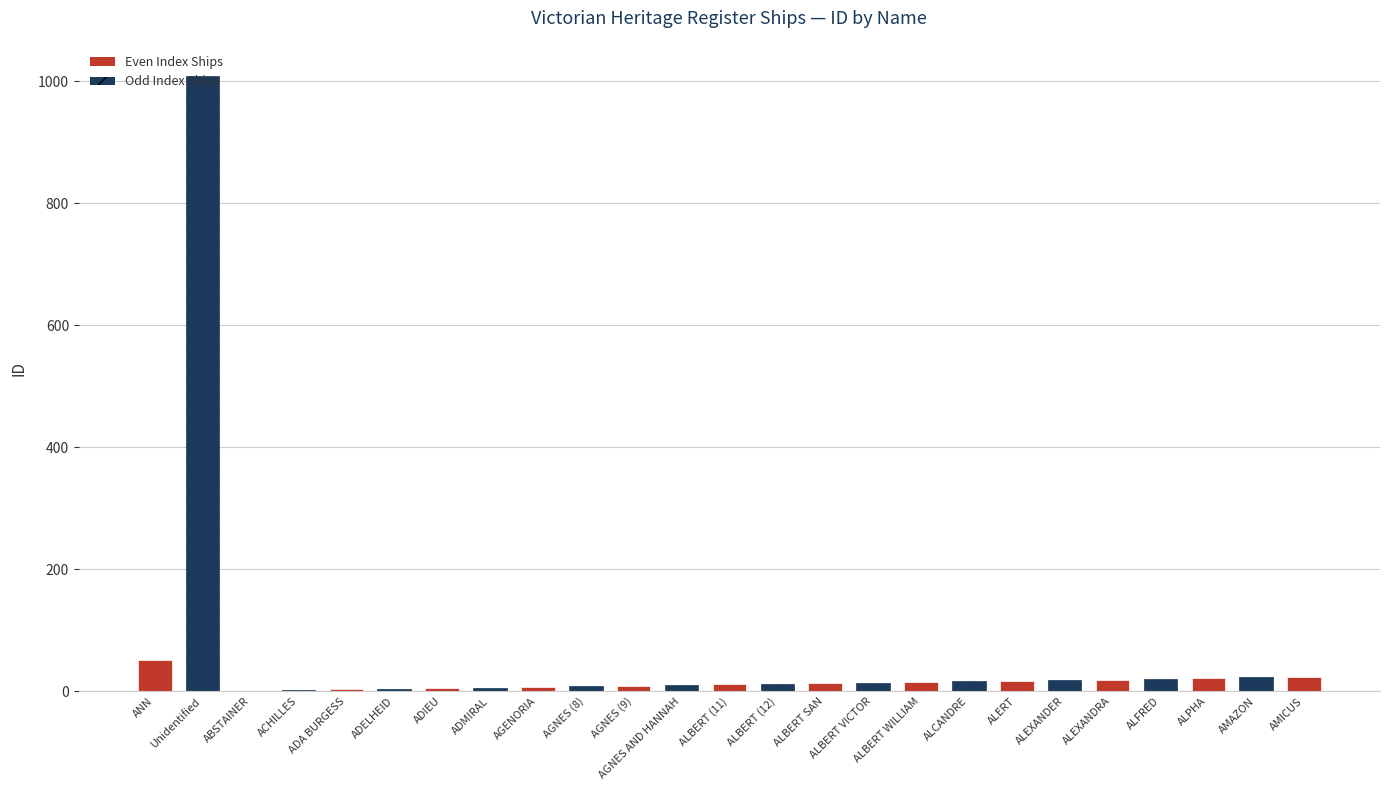

What is the greatest value displayed?

1009